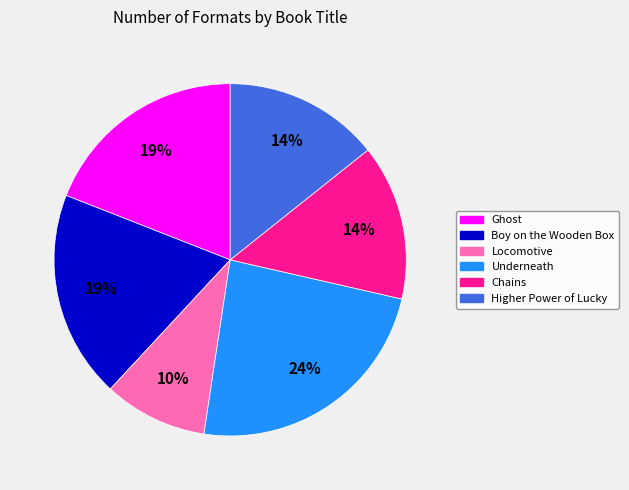

To the nearest percent, what portion does Underneath represent?

24%